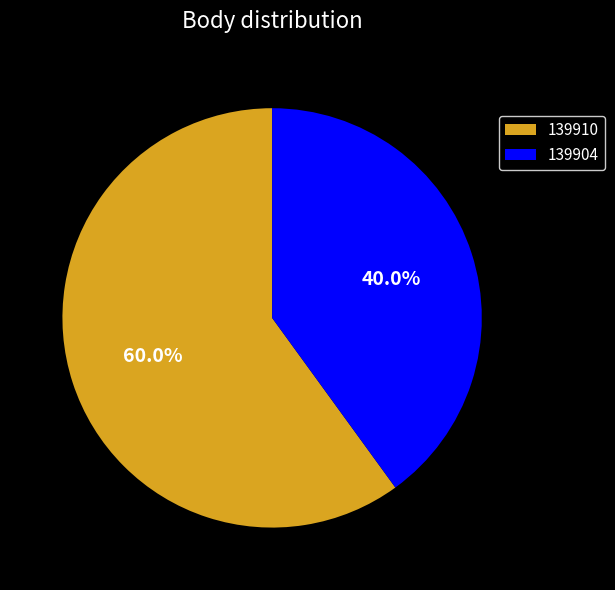

Which slice represents more than half of the pie?

139910